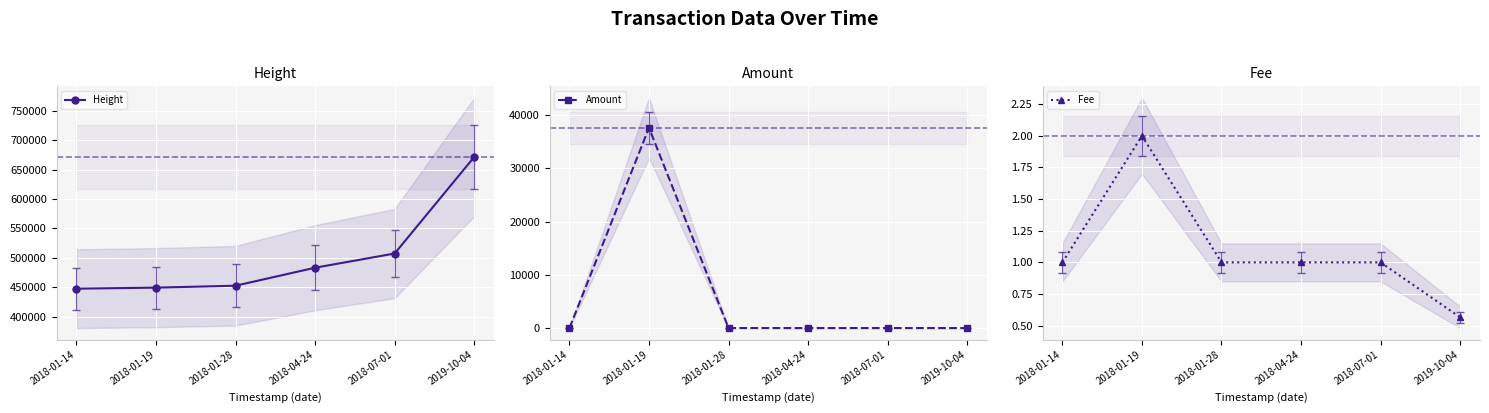

Which series has the largest total across all categories?

Height